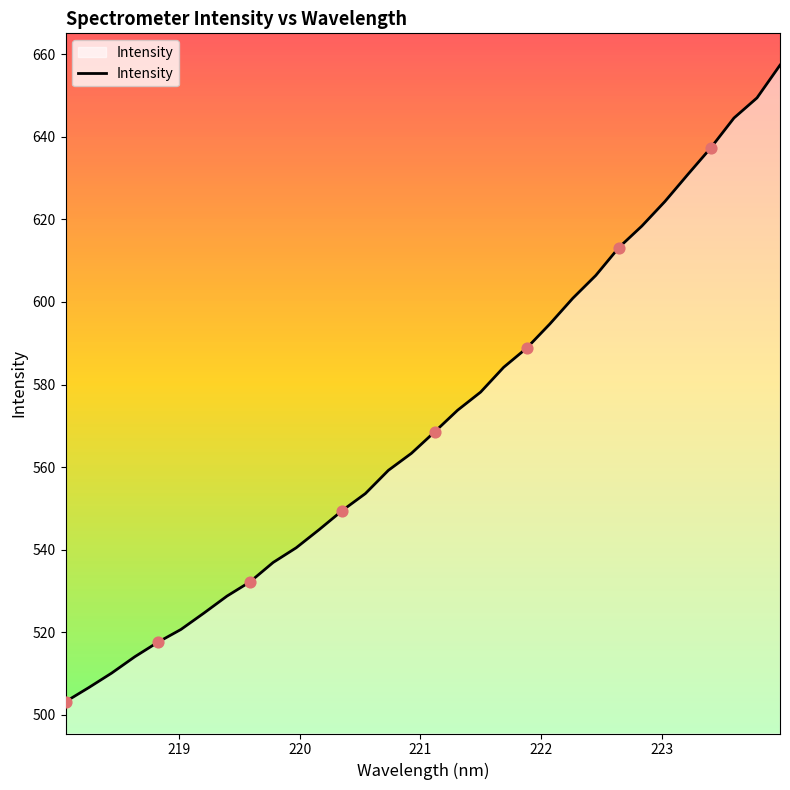

What is the lowest value of the Intensity series?

503.1